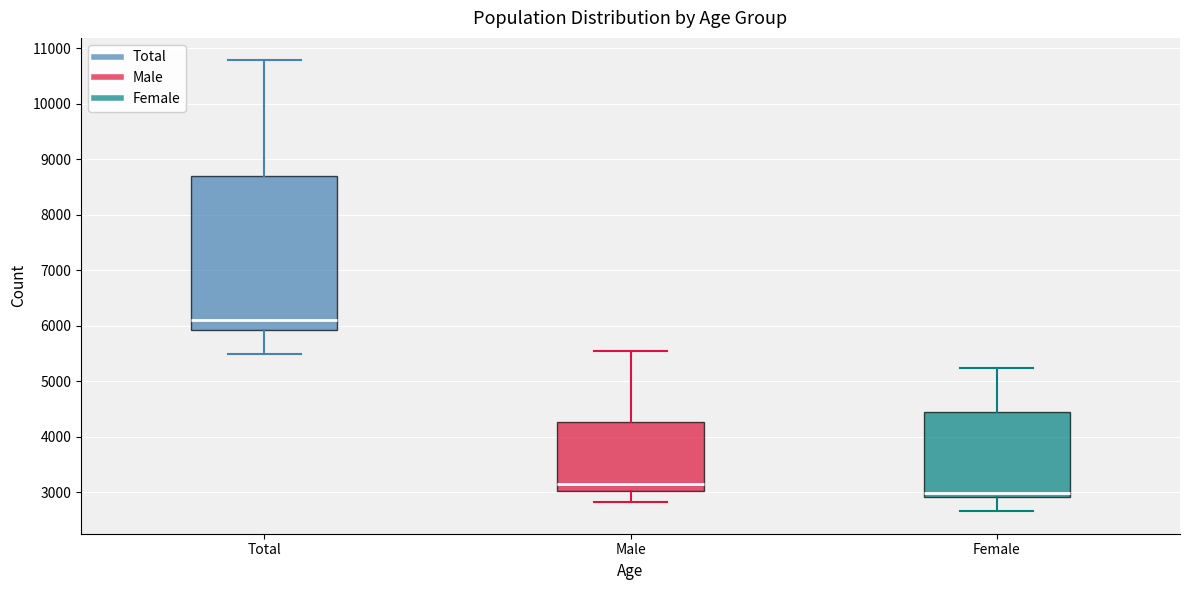

Where does the median line of the box for Female sit on the y-axis? The values are not printed on the chart, so give them approximately, as read against the axis.

3000